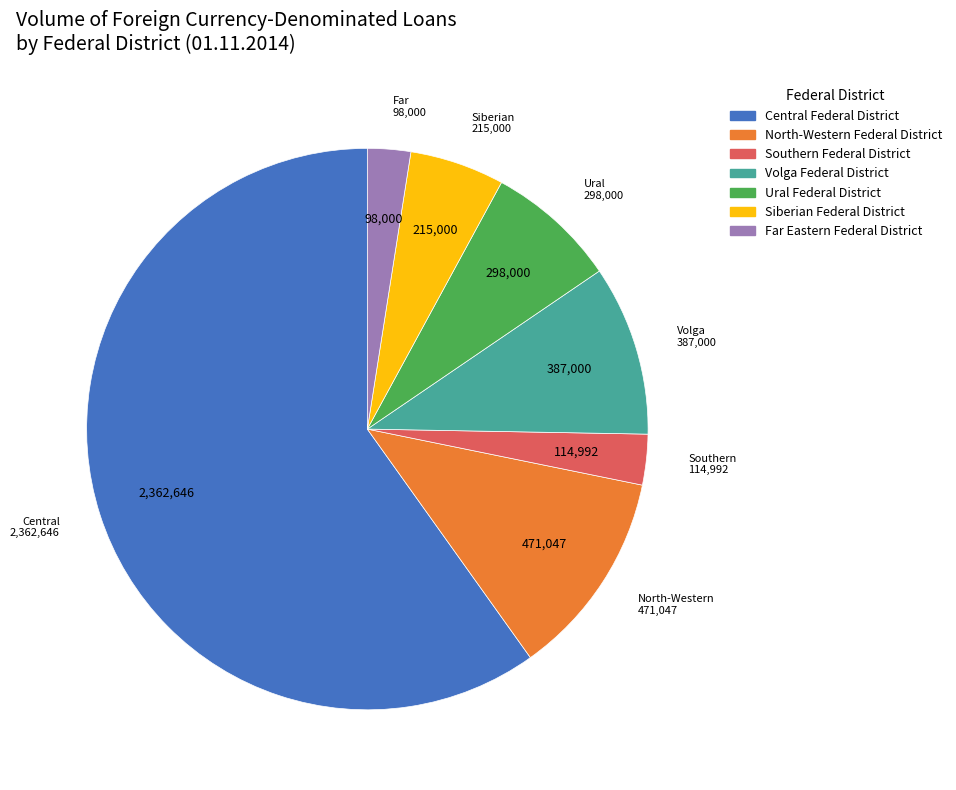

Is there a majority slice in this chart?

Yes